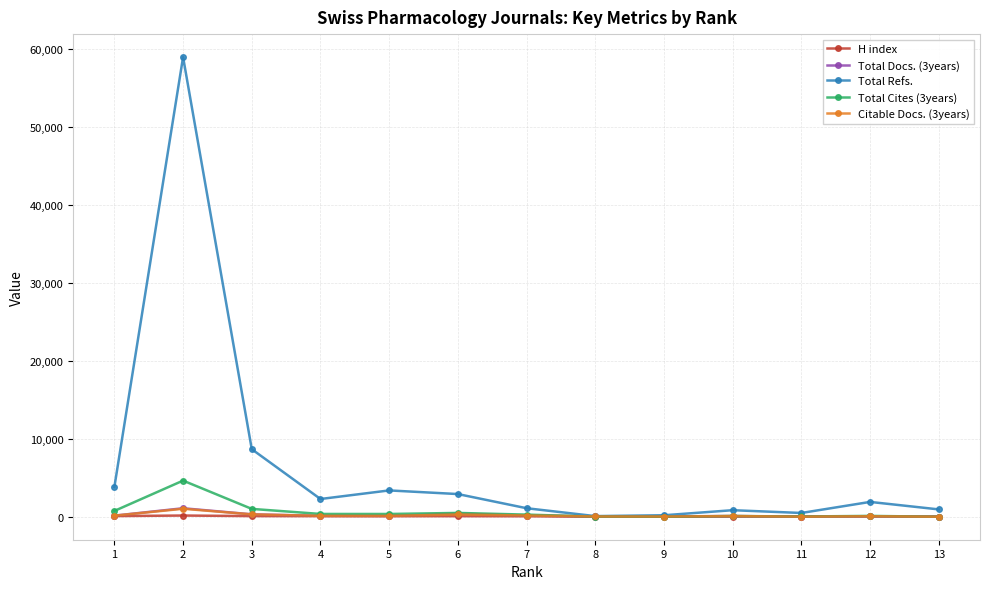

True or false: Total Docs. (3years) has a value of 116 at 4.

True